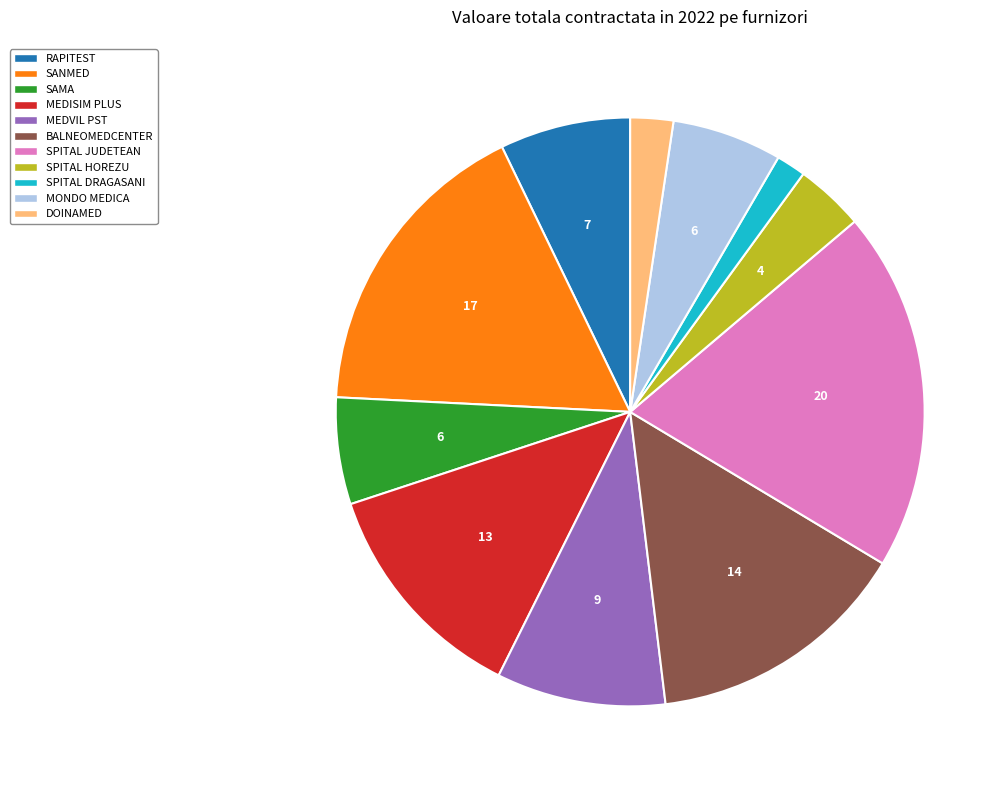

Is there a majority slice in this chart?

No